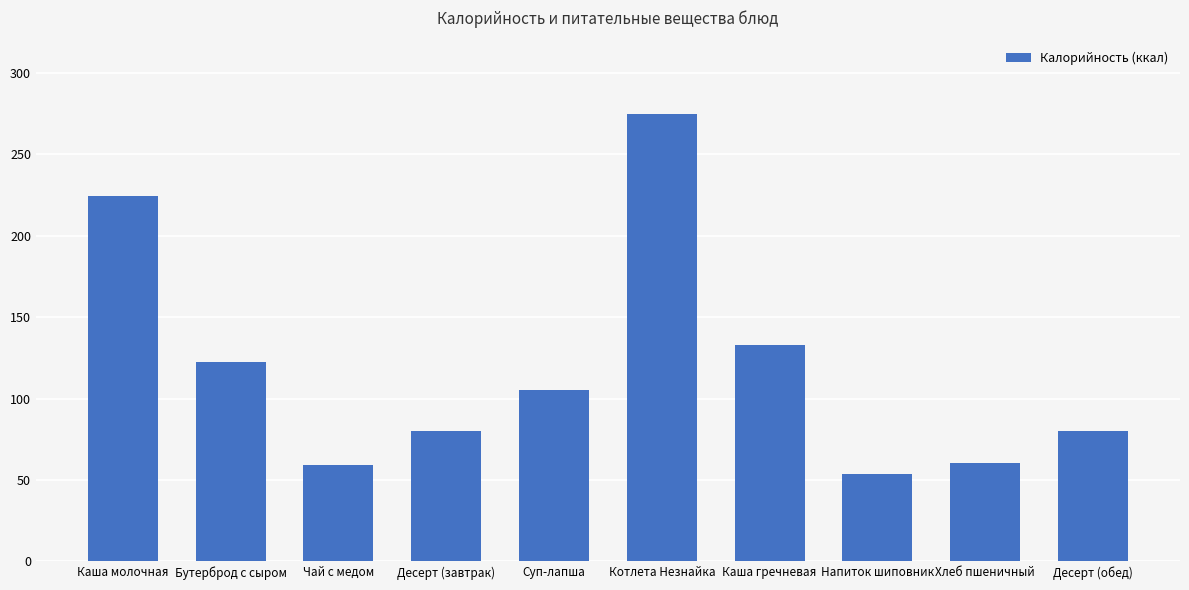

Approximately how many times larger is the value at Каша гречневая compared to Суп-лапша?

1.3